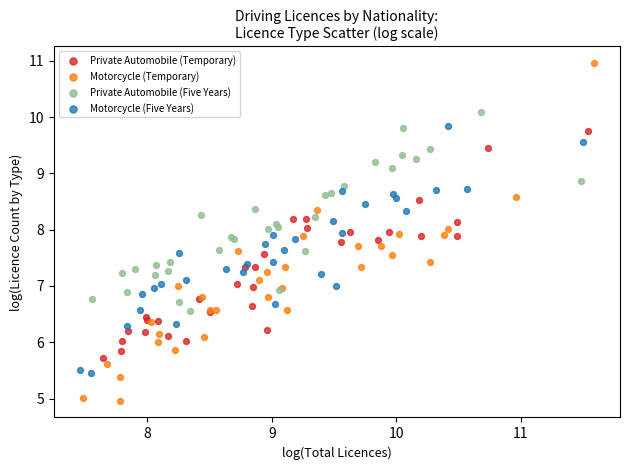

Which series contains the lowest Y value?

Motorcycle (Temporary)